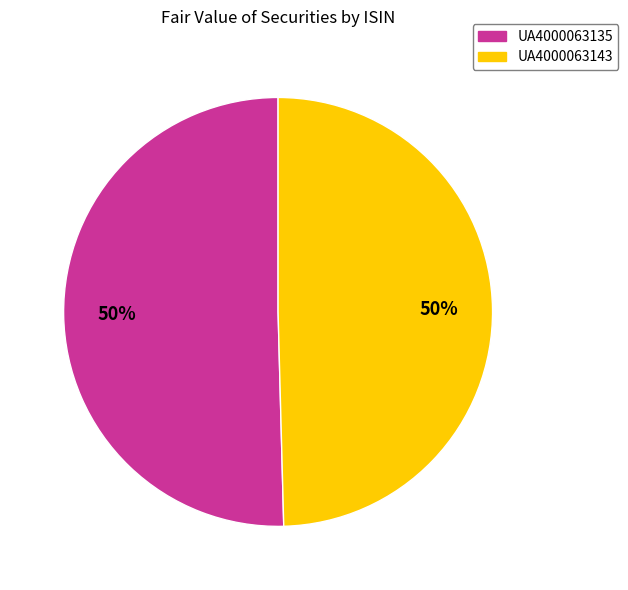

To the nearest percent, what portion does UA4000063135 represent?

50%